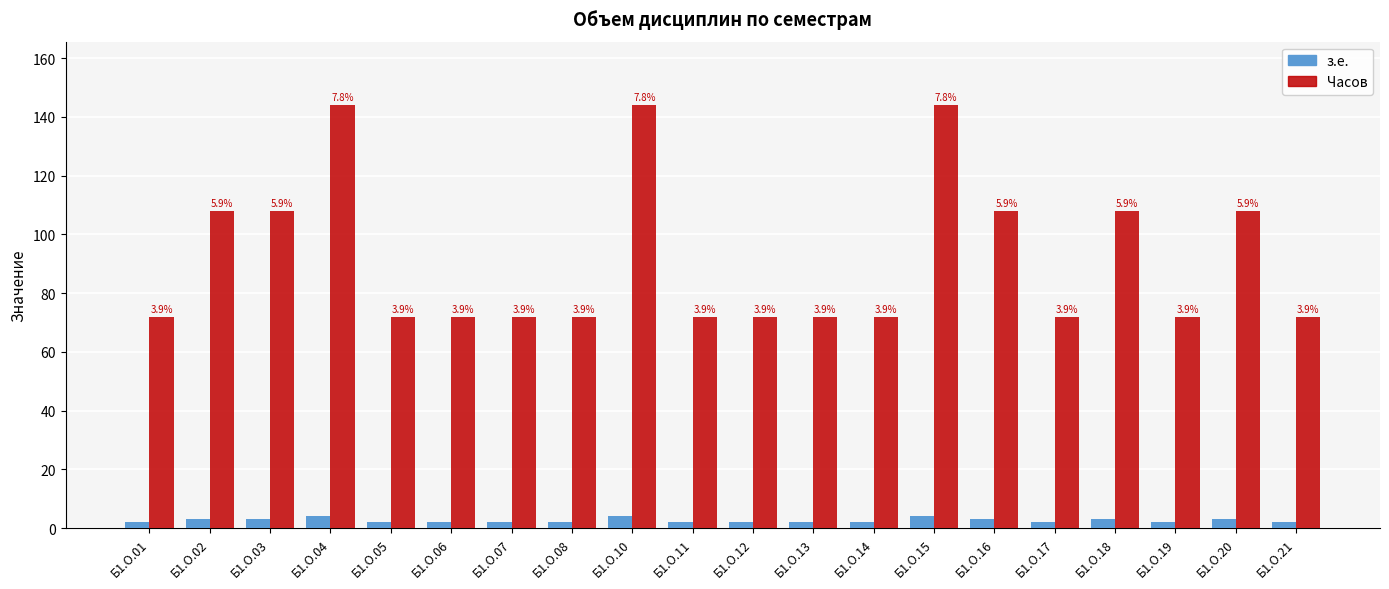

Where is Часов nearest to the value 108?

Б1.О.02